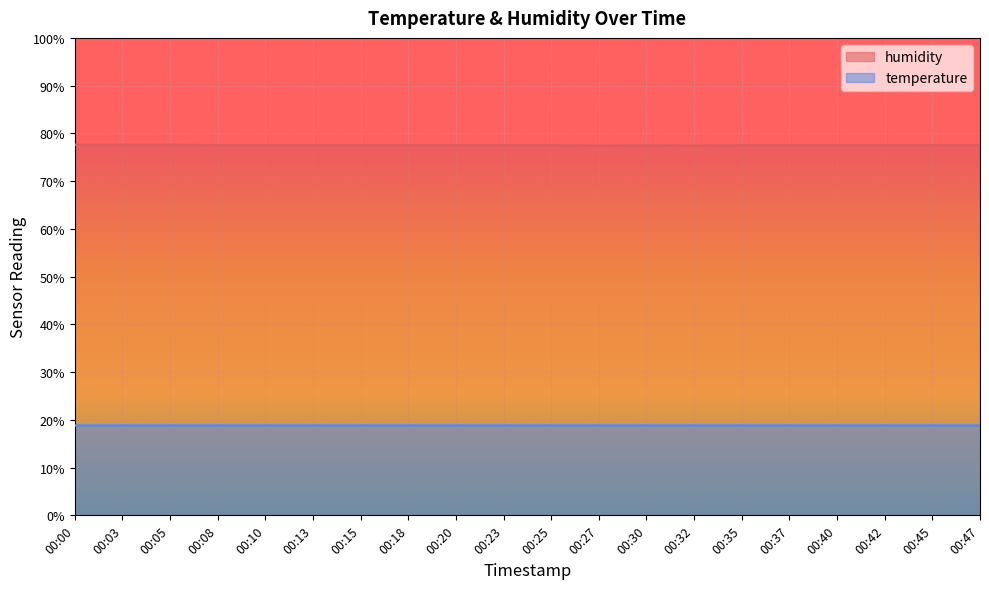

Rank the categories by value from highest to lowest.

00:00, 00:03, 00:05, 00:08, 00:10, 00:13, 00:15, 00:18, 00:20, 00:23, 00:25, 00:30, 00:35, 00:37, 00:40, 00:42, 00:45, 00:47, 00:27, 00:32